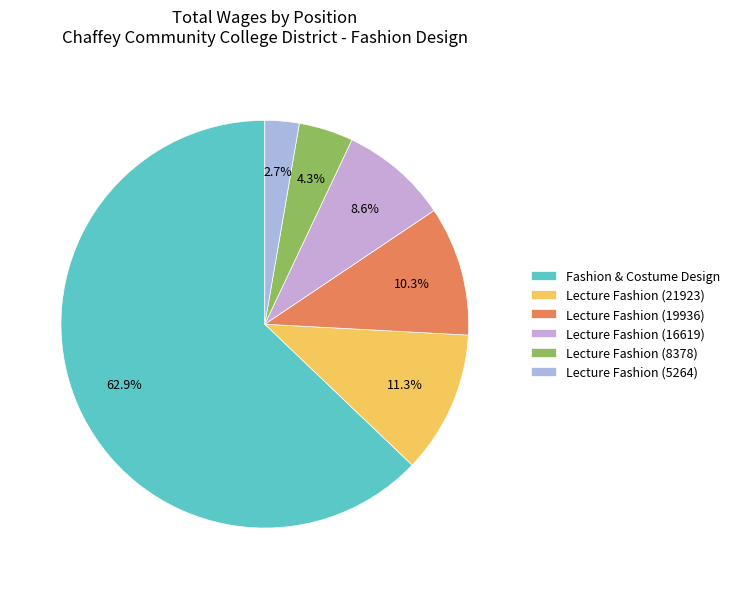

What is the largest slice in the pie chart?

Fashion & Costume Design